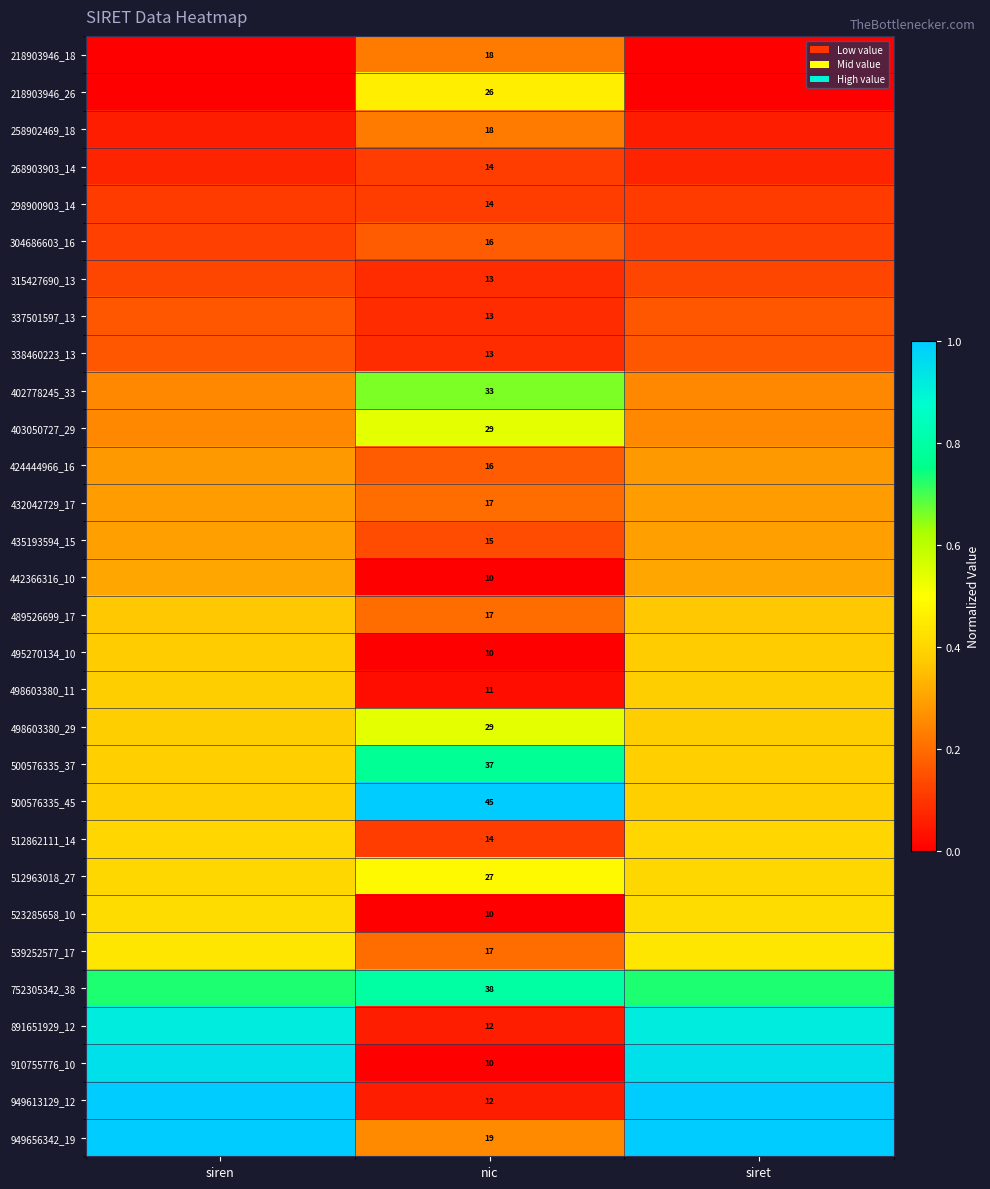

At which label does 315427690_13 reach its minimum?

nic